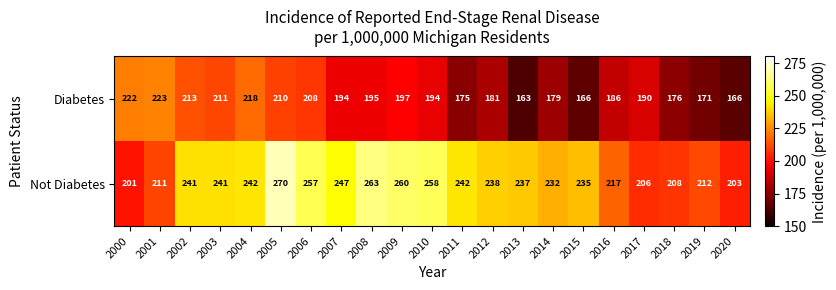

What is the average value of the Not Diabetes series?

234